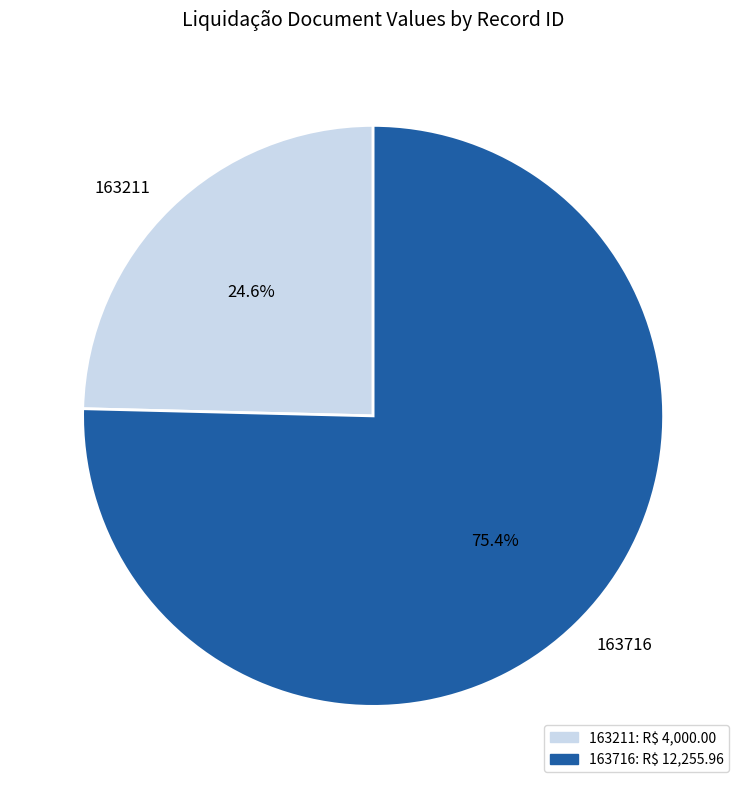

Which category has the biggest portion of the pie?

163716